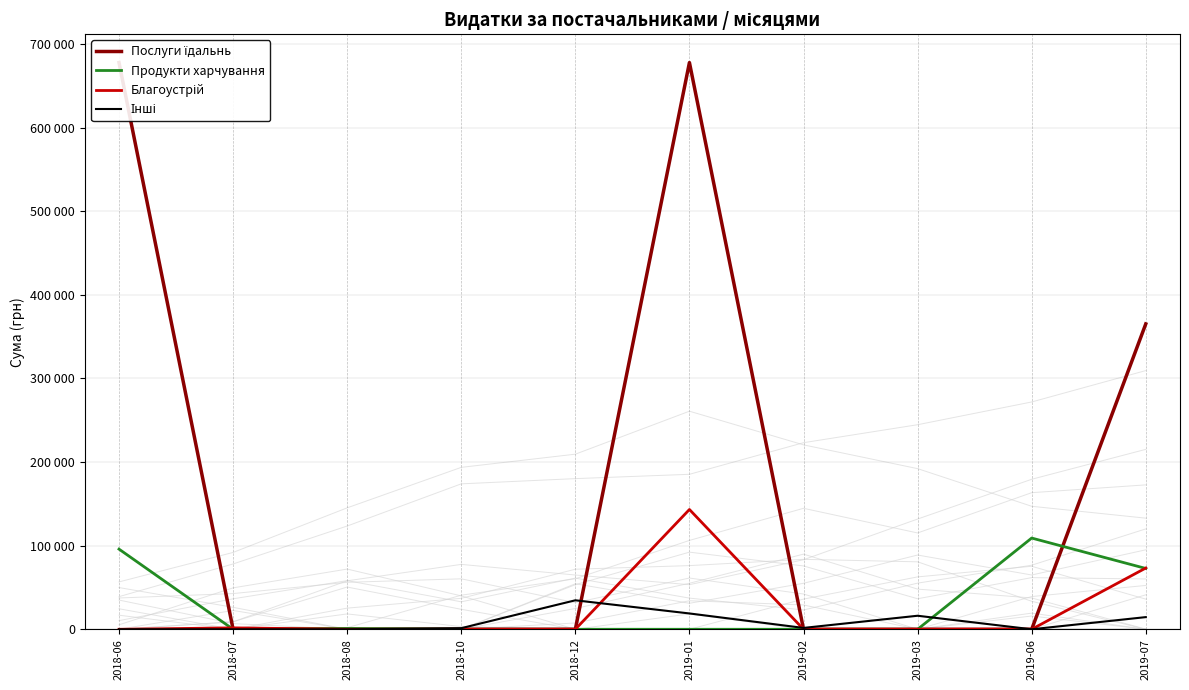

What position from the left is 2019-06?

9